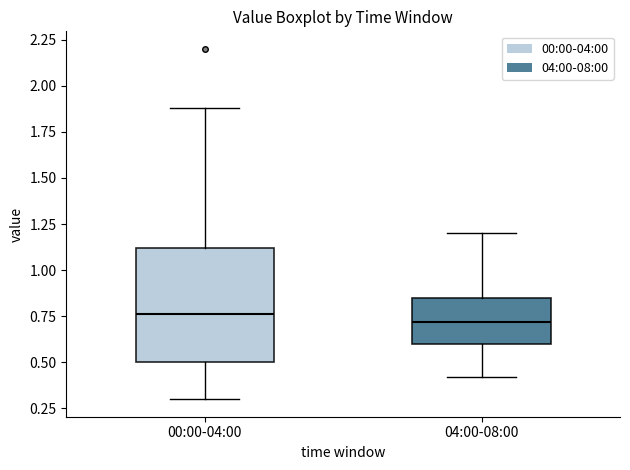

Where does the upper whisker of the box for 04:00-08:00 end on the y-axis? The values are not printed on the chart, so give them approximately, as read against the axis.

1.20